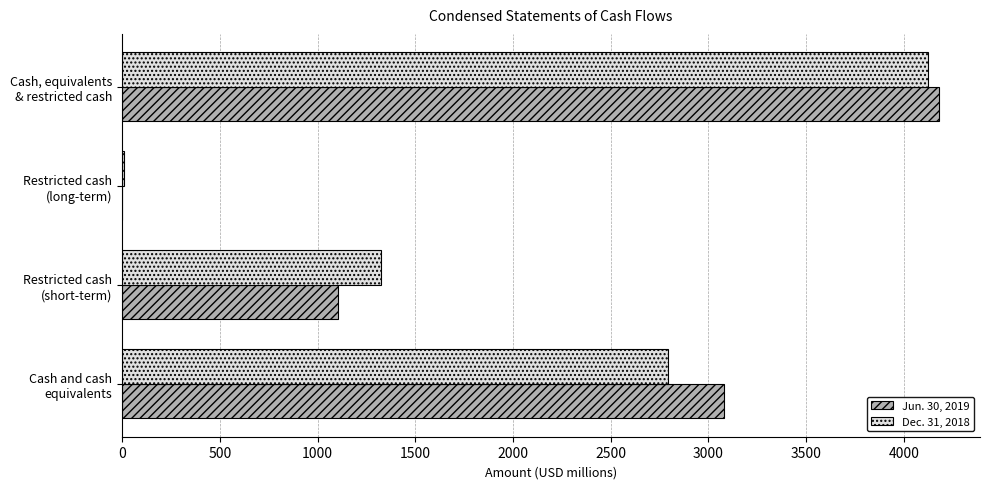

What is the maximum value shown in the chart?

4180